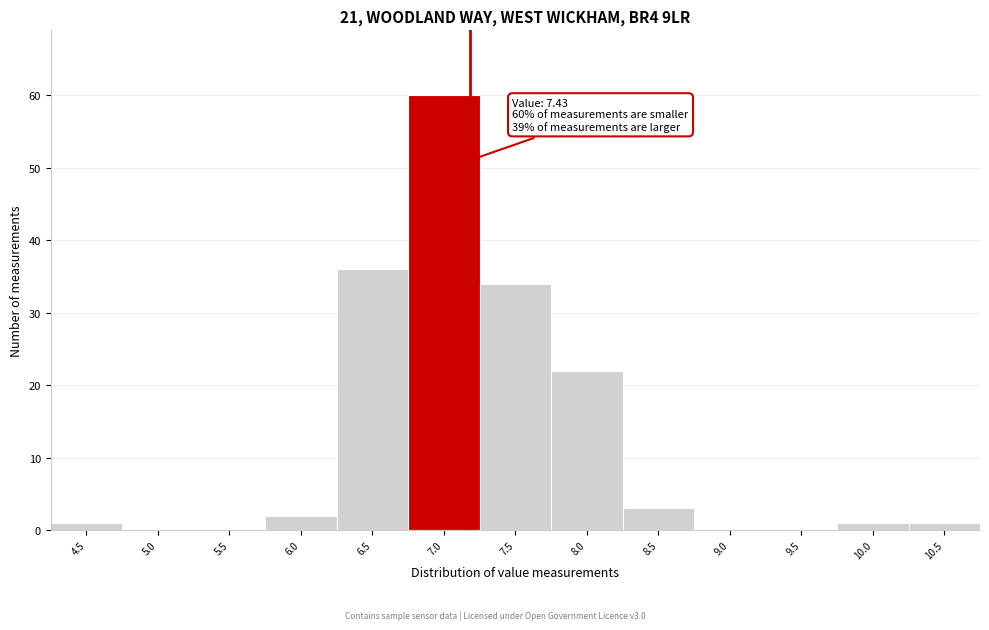

Reading left to right, extract all data points from this chart.

4.5=1	5.0=0	5.5=0	6.0=2	6.5=36	7.0=60	7.5=34	8.0=22	8.5=3	9.0=0	9.5=0	10.0=1	10.5=1